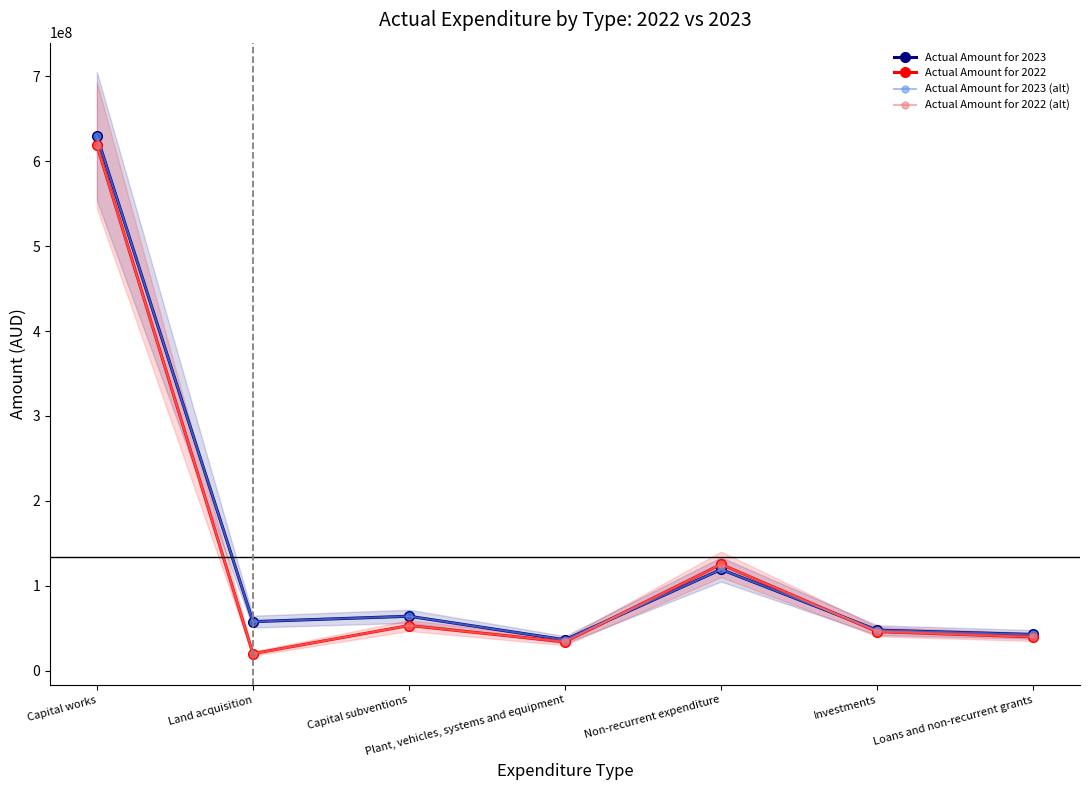

What is the difference between the Actual Amount for 2022 (alt) values at Capital works and Investments?

572754125